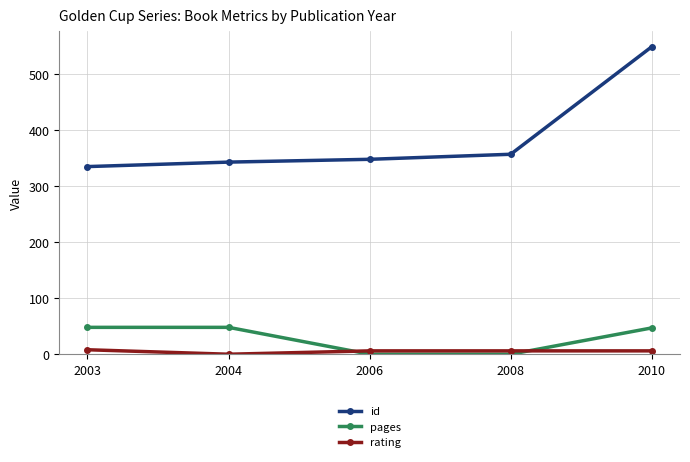

Rank the series by their maximum value, from highest to lowest.

id, pages, rating